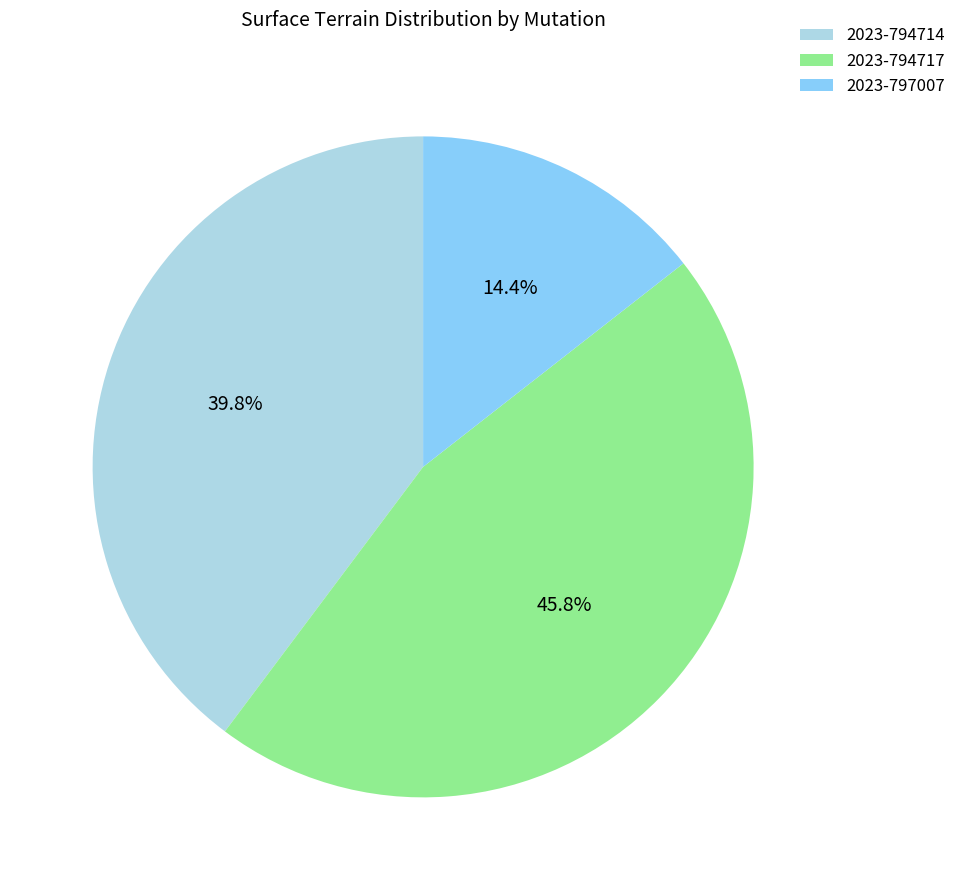

Between 2023-794717 and 2023-794714, which is larger?

2023-794717